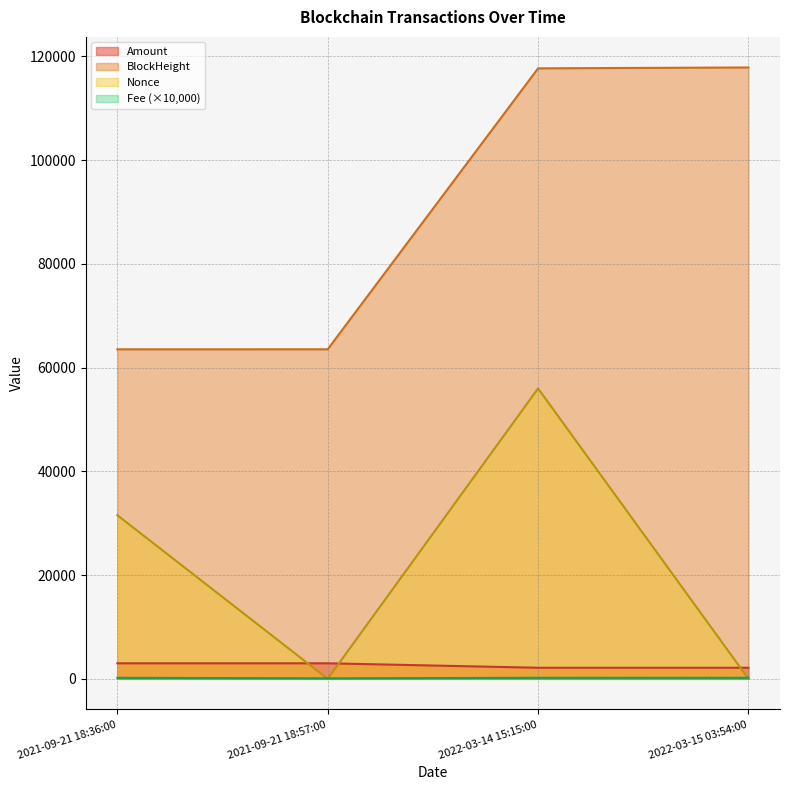

The value of BlockHeight at 2022-03-14 15:15:00 is 20391.6. True or false?

False